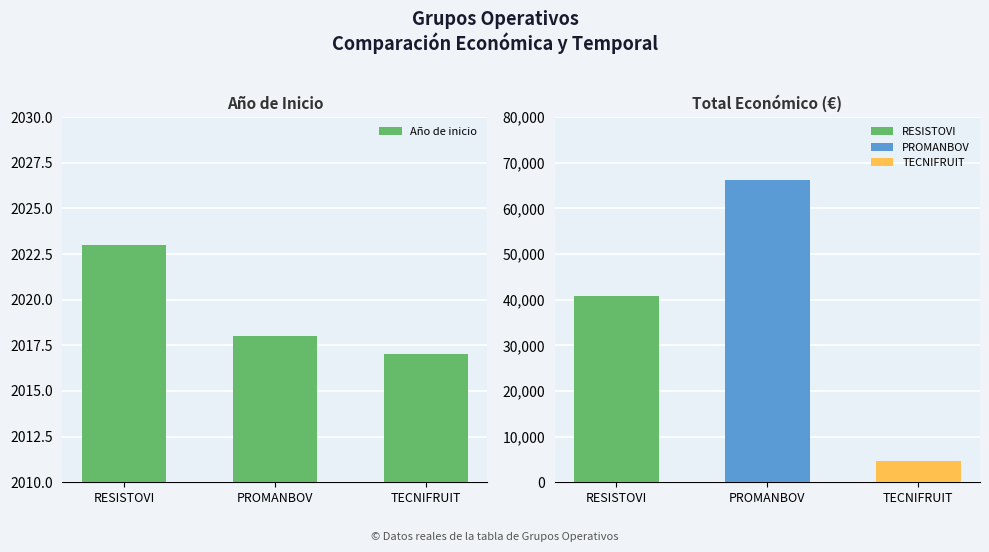

Is it true that the value at RESISTOVI is 744?

False